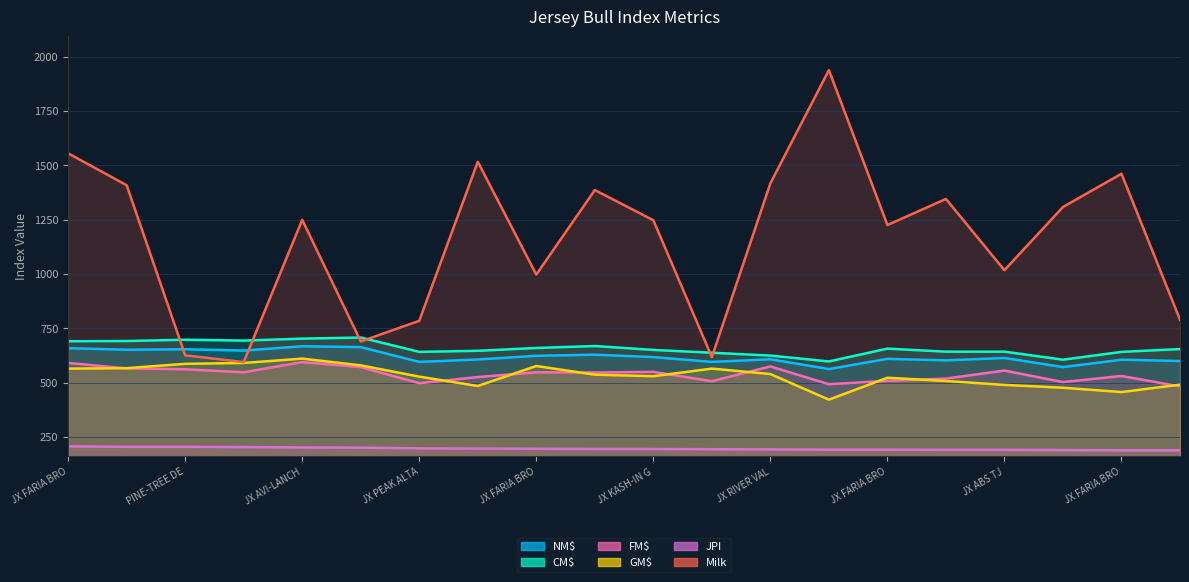

Is it true that FM$ equals 154 at JX AVI-LANCHE RONALDO DEDE?

False